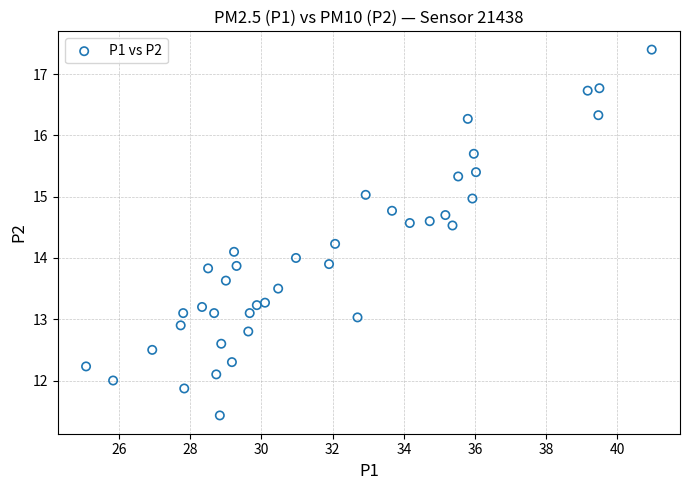

What is the range of X values (max minus min)?

15.9